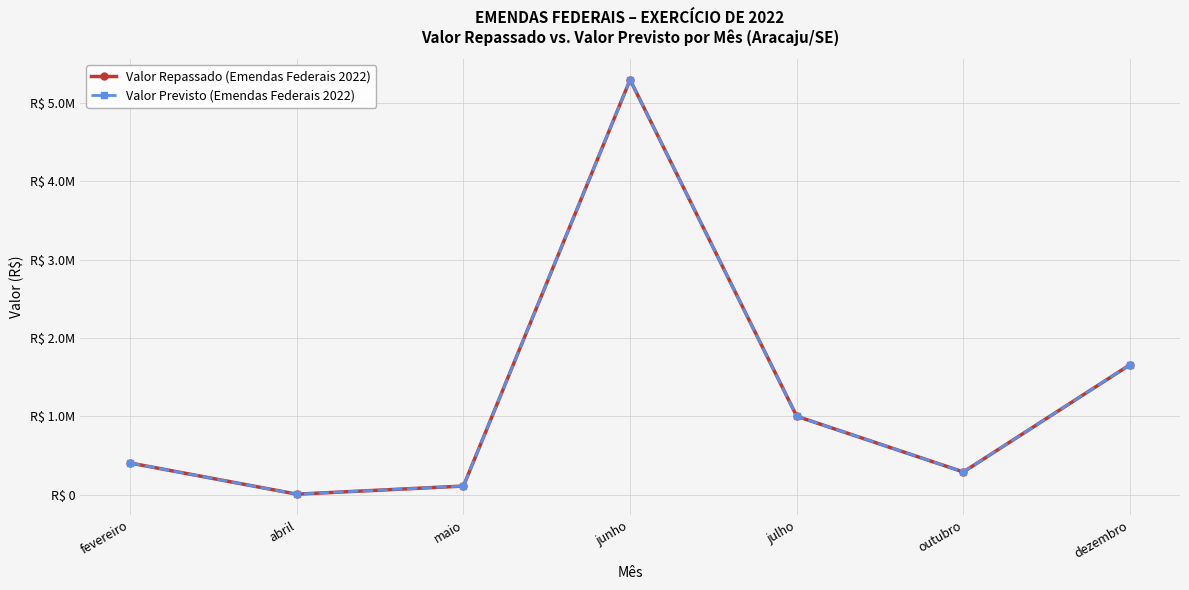

Does the chart display data point markers on the line(s)?

Yes